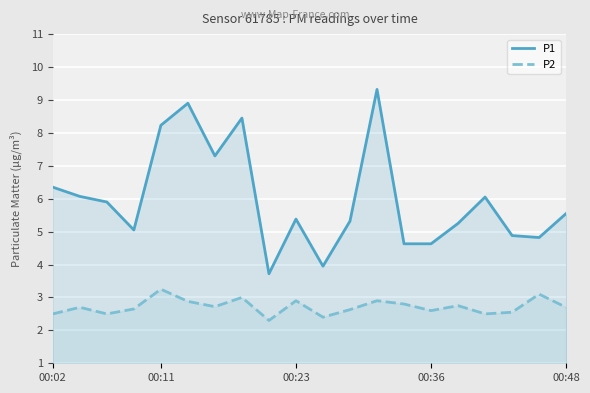

At 8, list the series in order from smallest to largest.

P2, P1